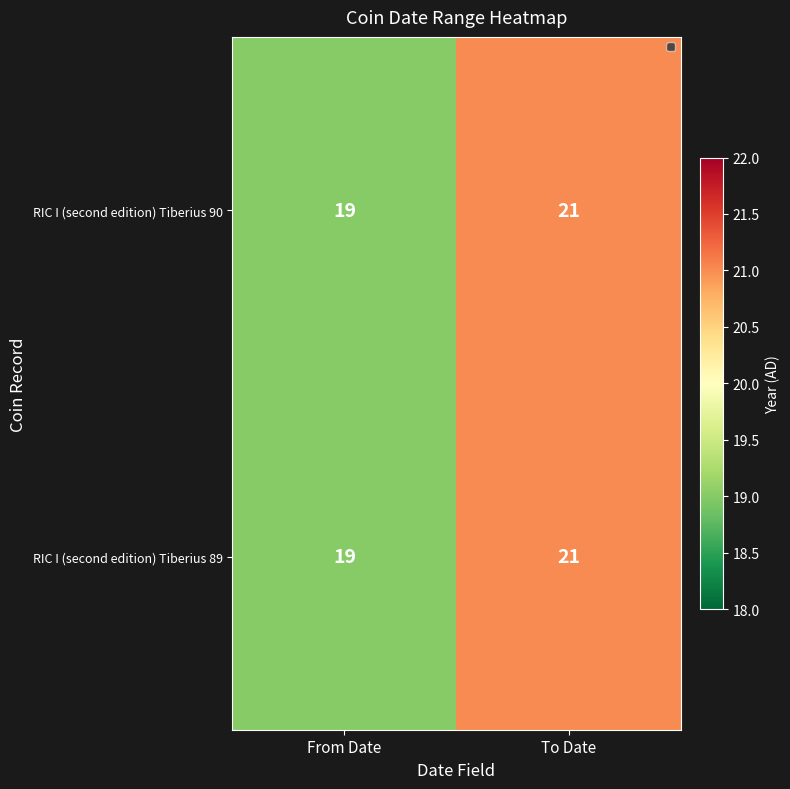

Count the number of data series in this chart.

2